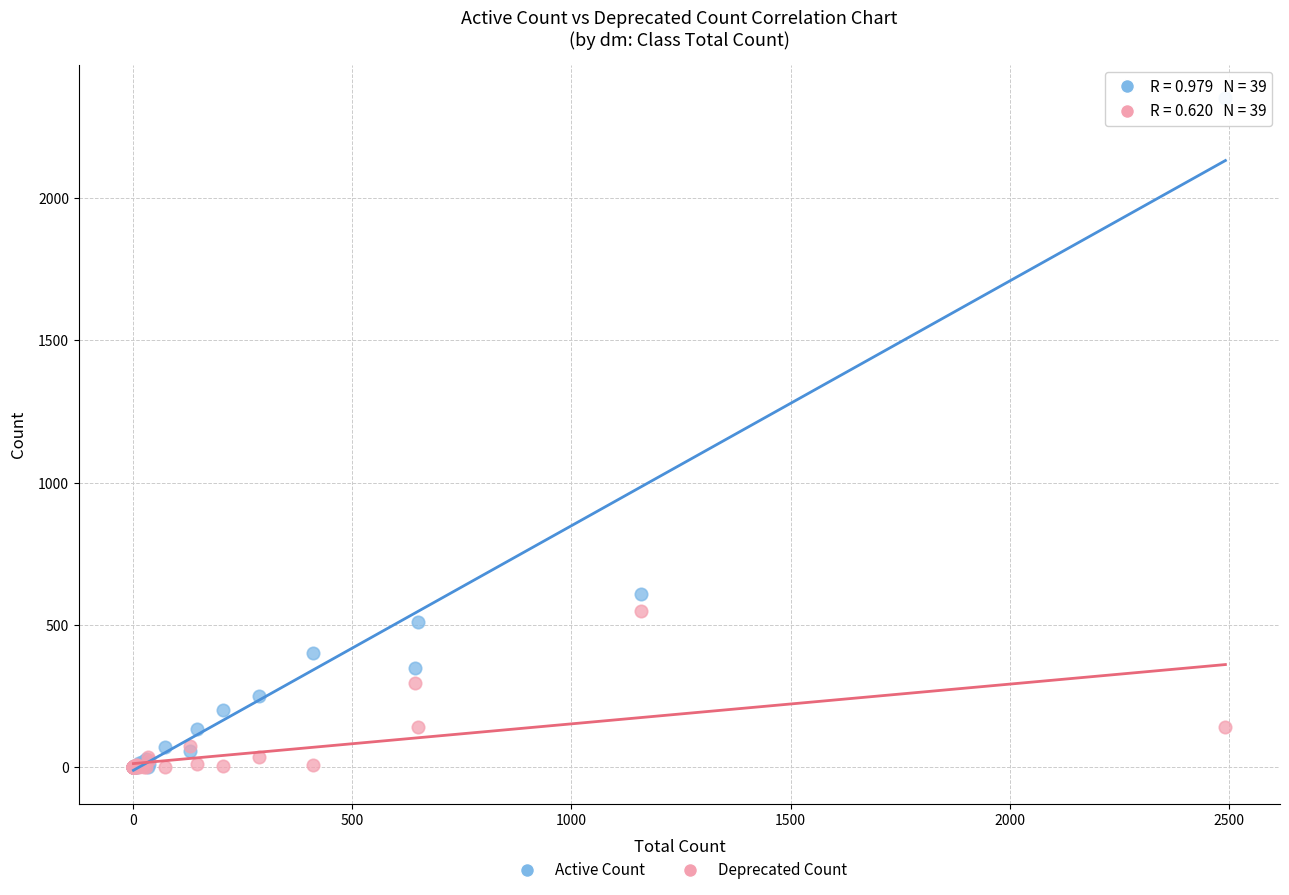

Which series has the widest spread of Y values?

Active Count